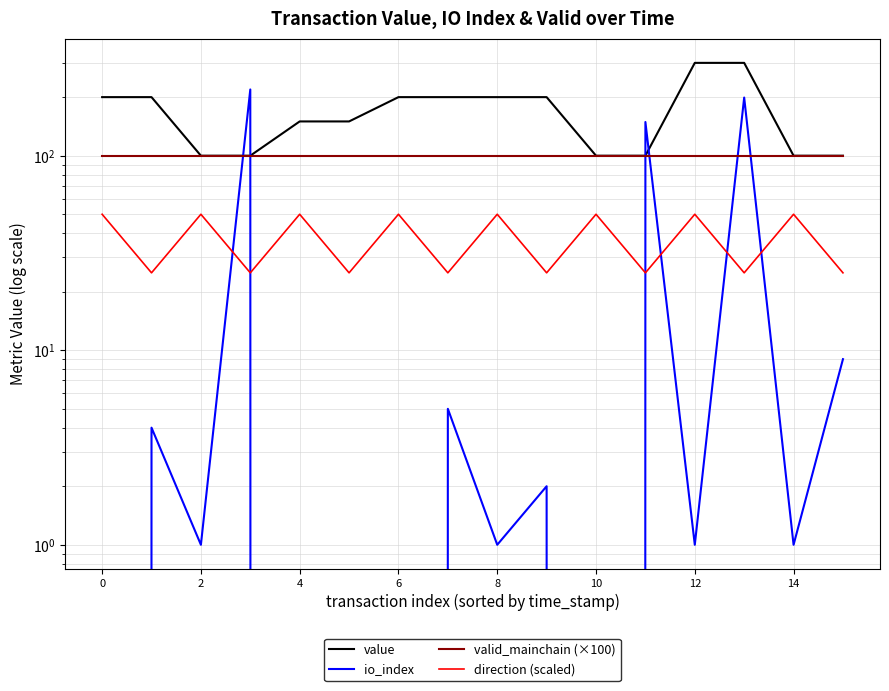

Reading left to right, extract all data points from this chart.

value: 200	200	100	100	150	150	200	200	200	200	100	100	300	300	100	100
io_index: 0	4	1	219	0	0	0	5	1	2	0	149	1	199	1	9
valid_mainchain (×100): 100	100	100	100	100	100	100	100	100	100	100	100	100	100	100	100
direction (scaled): 50	25	50	25	50	25	50	25	50	25	50	25	50	25	50	25